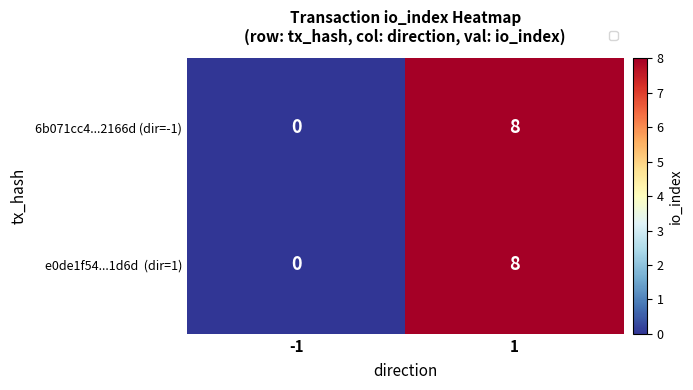

Which label corresponds to the smallest value in the chart?

-1